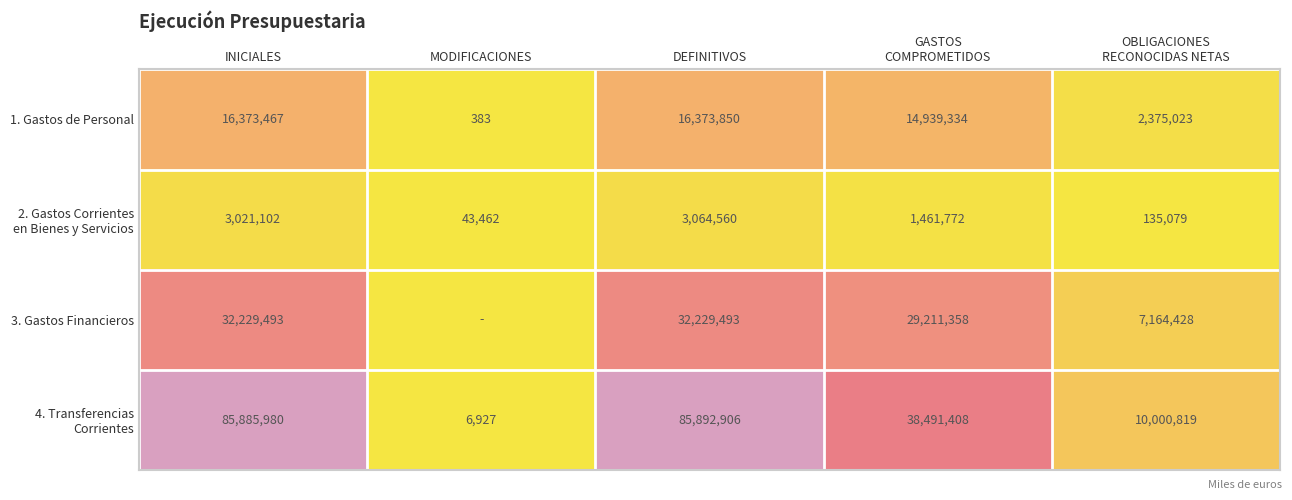

What is the minimum value for 1. Gastos de Personal?

383